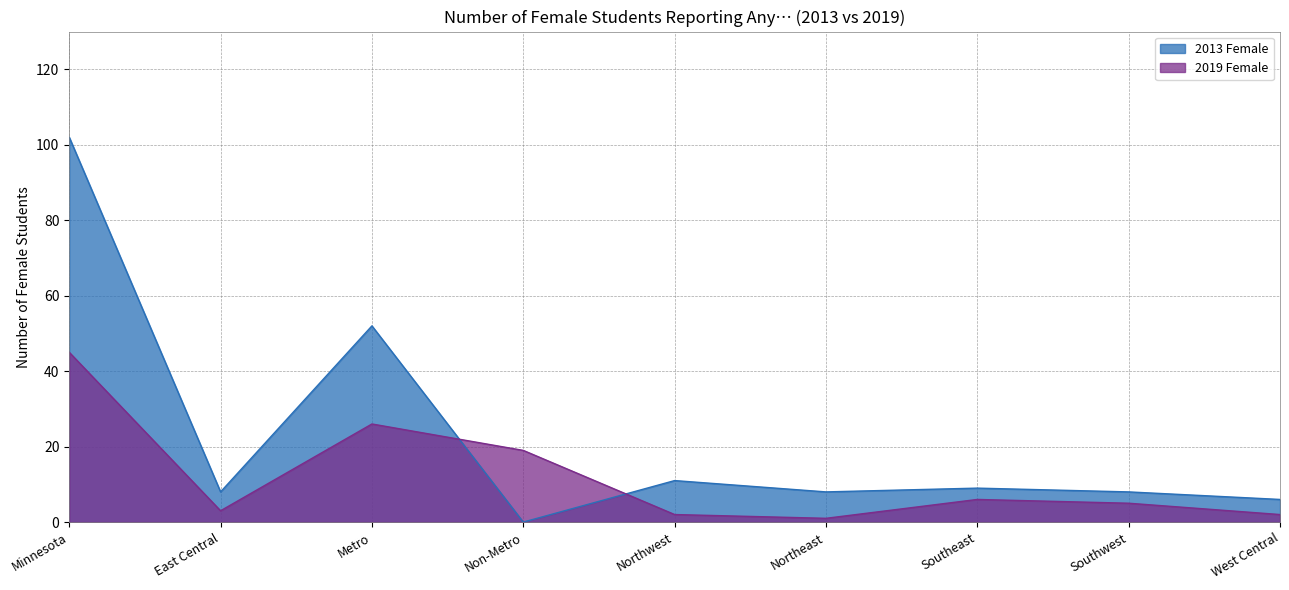

Where is the first local maximum for 2019 Female?

Metro